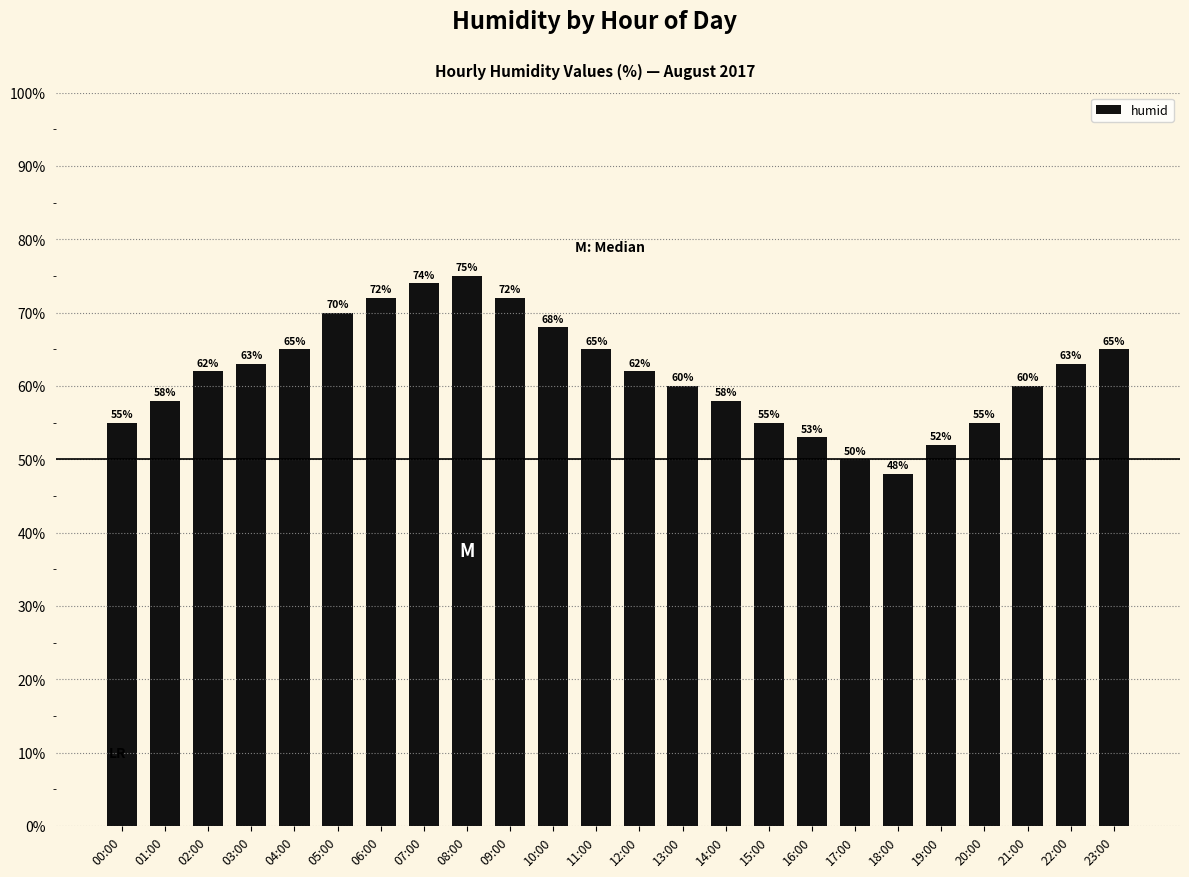

The value at 19:00 is 52. True or false?

True